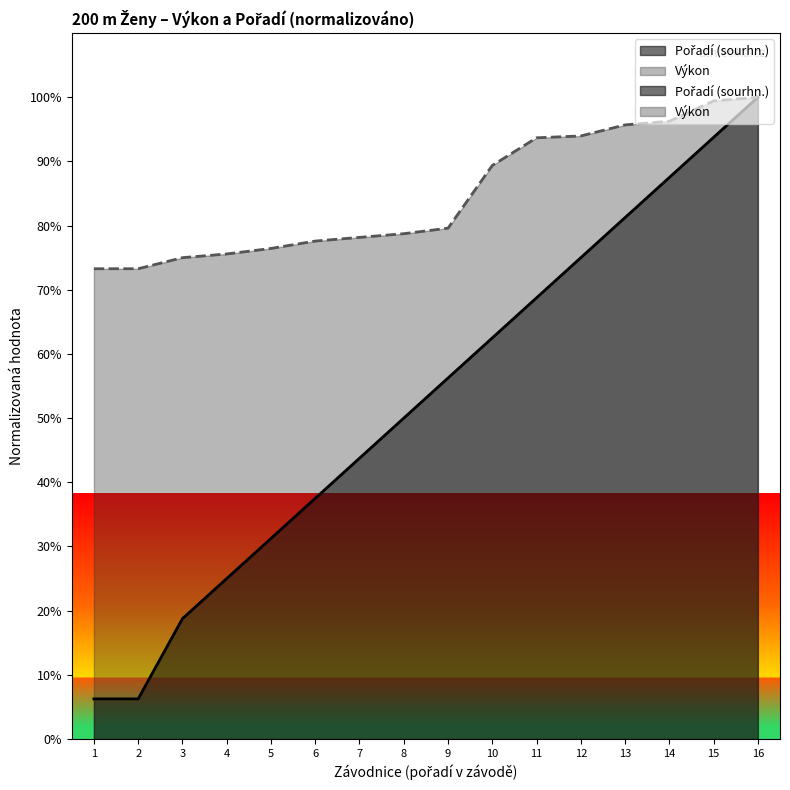

True or false: Pořadí (sourhn.) has a value of 103.5 at 10.

False